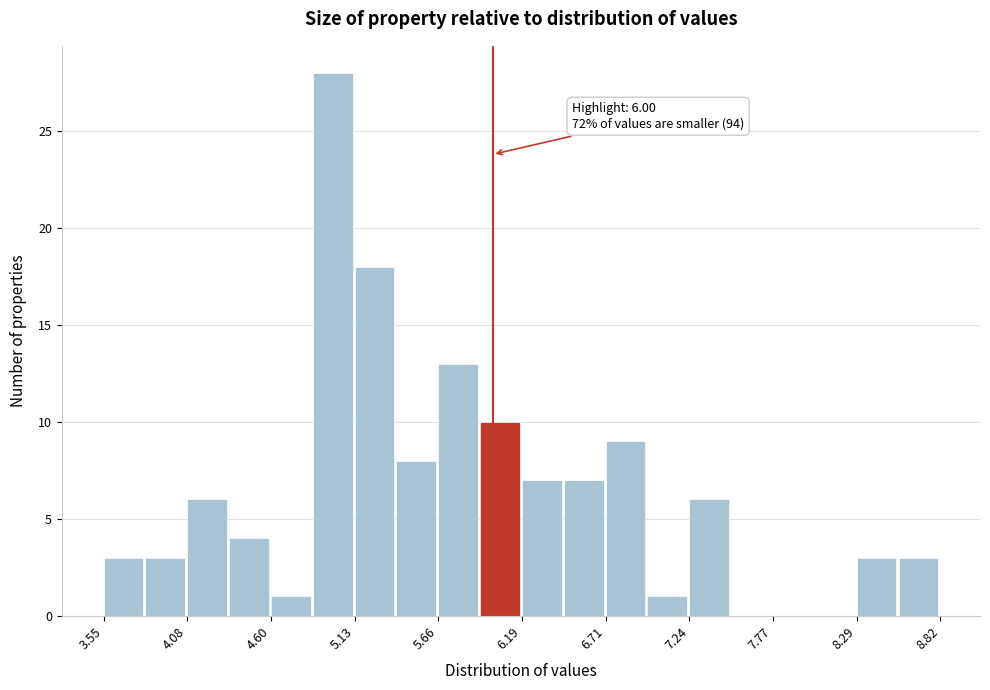

Around what value on the x-axis is the tallest bar? Give the approximate position of its centre, as read against the axis.

5.0